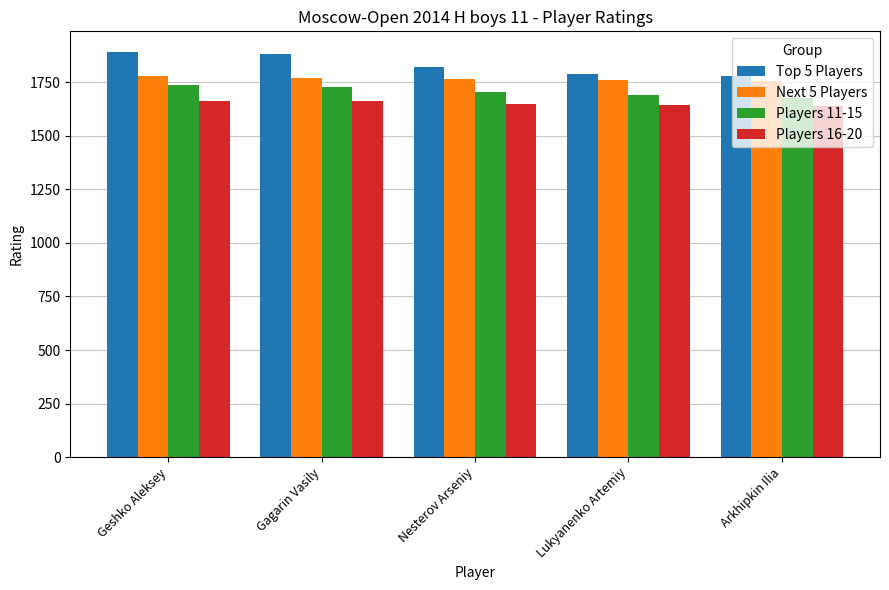

What is the spread (max minus min) of values at Lukyanenko Artemiy?

143